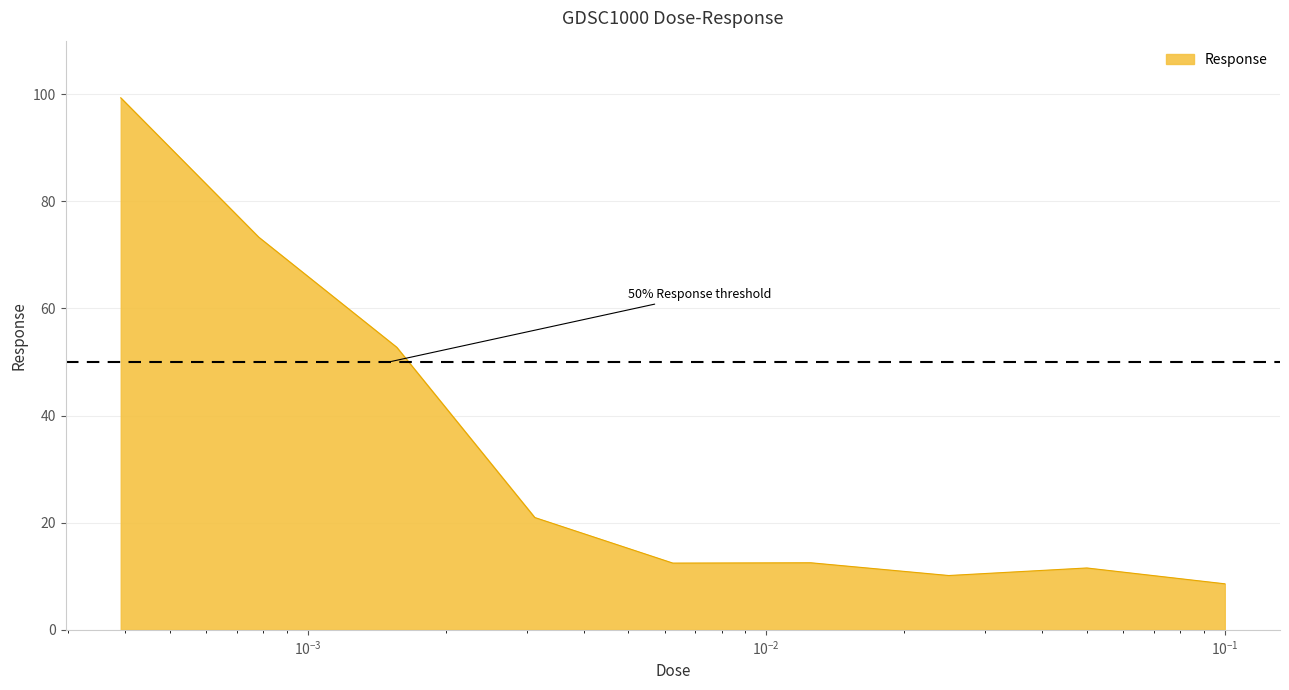

What is the minimum value shown in the chart?

8.6